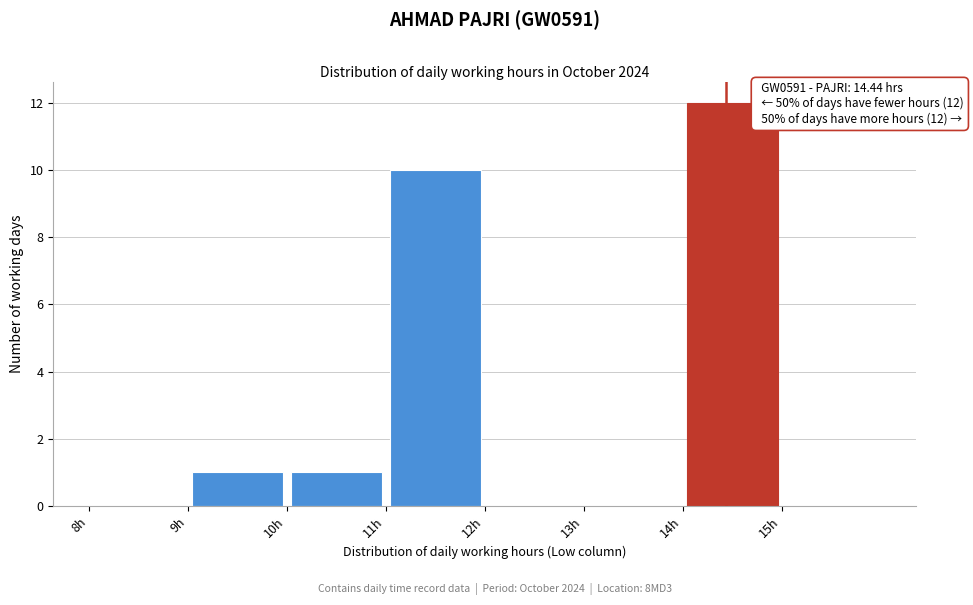

Which range on the x-axis has the tallest bar?

14 to 15